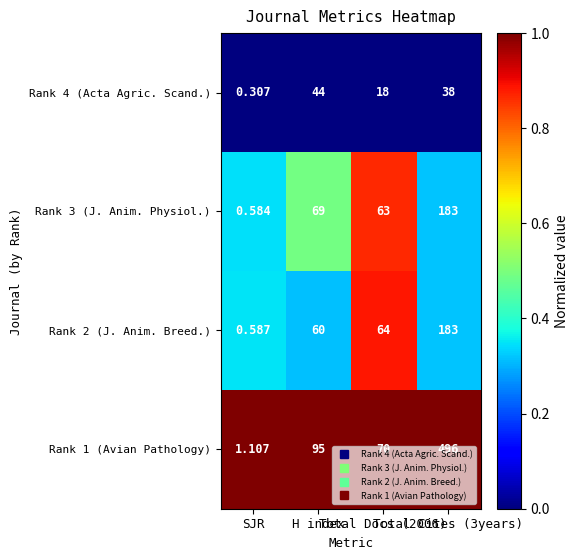

How many series are shown in this chart?

4